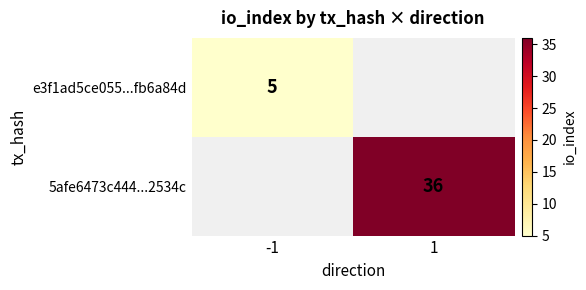

Is it true that e3f1ad5ce055...fb6a84d equals 5 at -1?

True